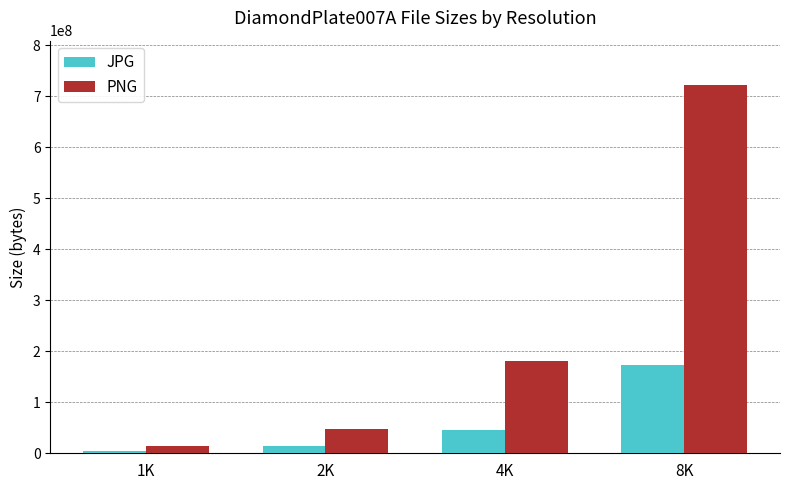

How many groups of bars are there?

4